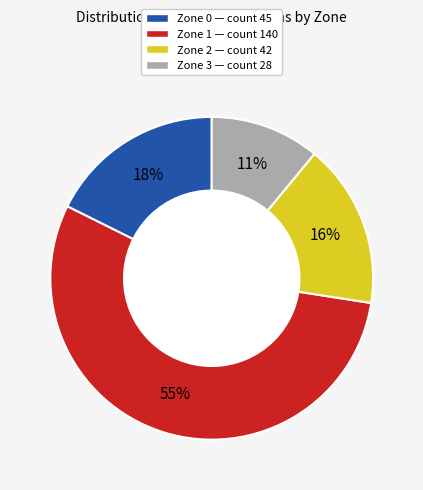

To the nearest percent, what portion does Zone 3 represent?

11%